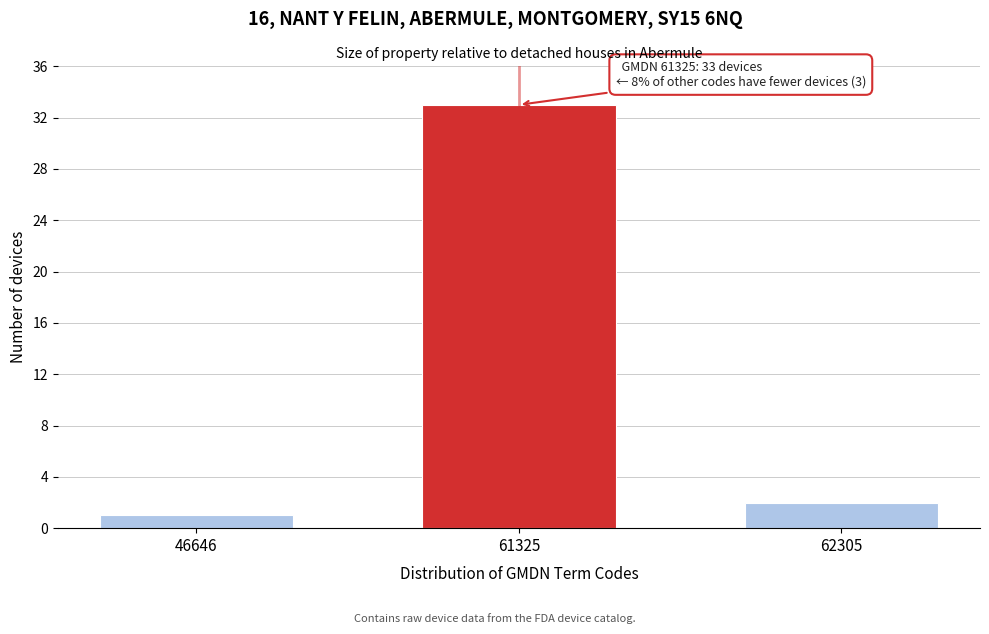

Reading right to left, transcribe all the data shown in this chart.

2	33	1